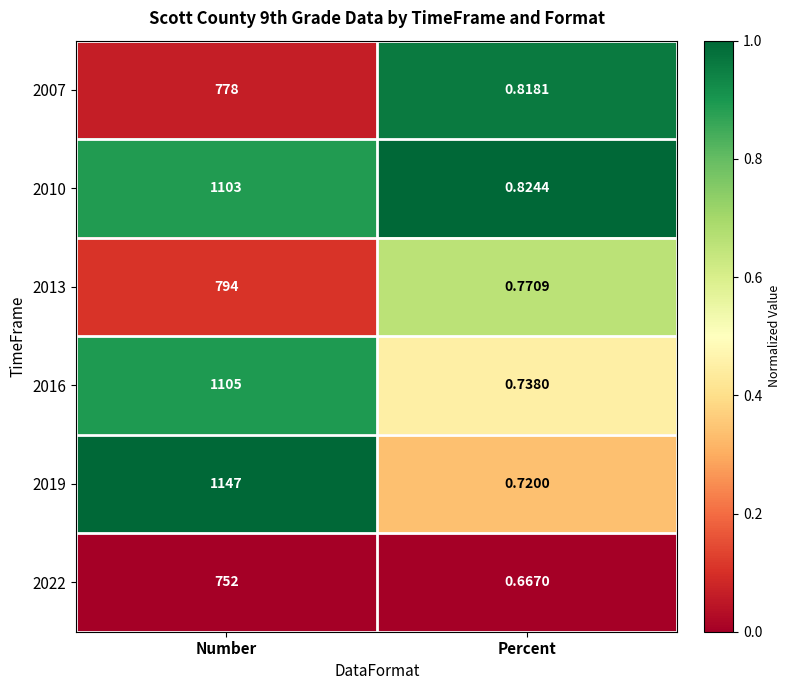

At how many categories does at least one series exceed 0?

2